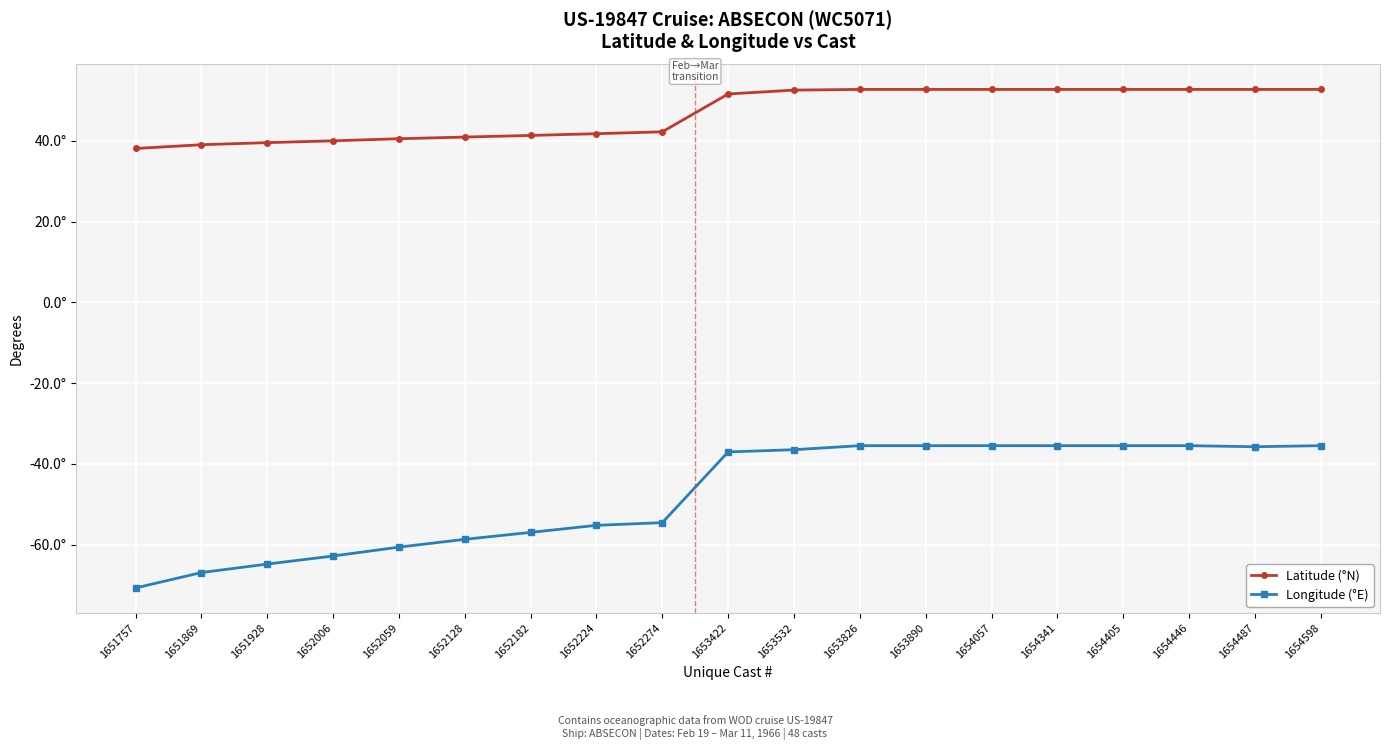

What are all the series names shown in the legend?

Latitude (°N), Longitude (°E)